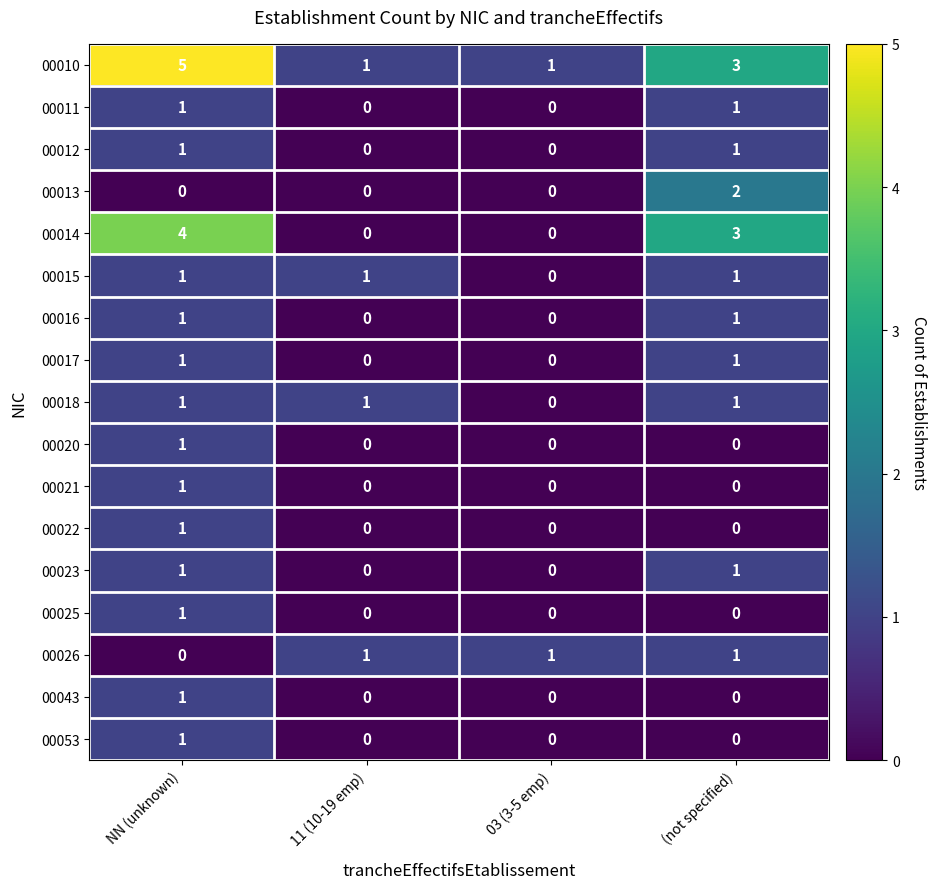

Which series changed the most between 11 (10-19 emp) and (not specified)?

00014